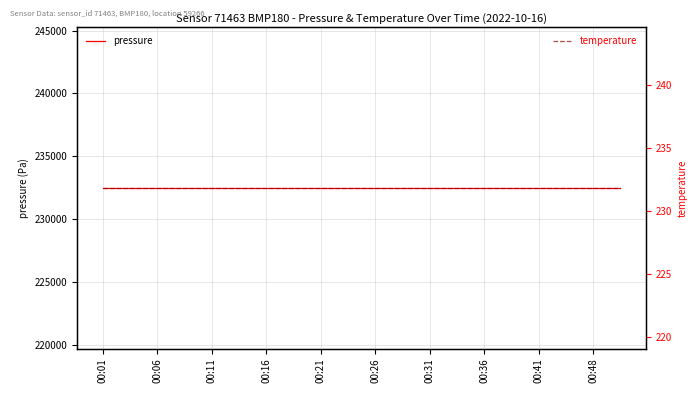

What position from the left is 00:11?

5